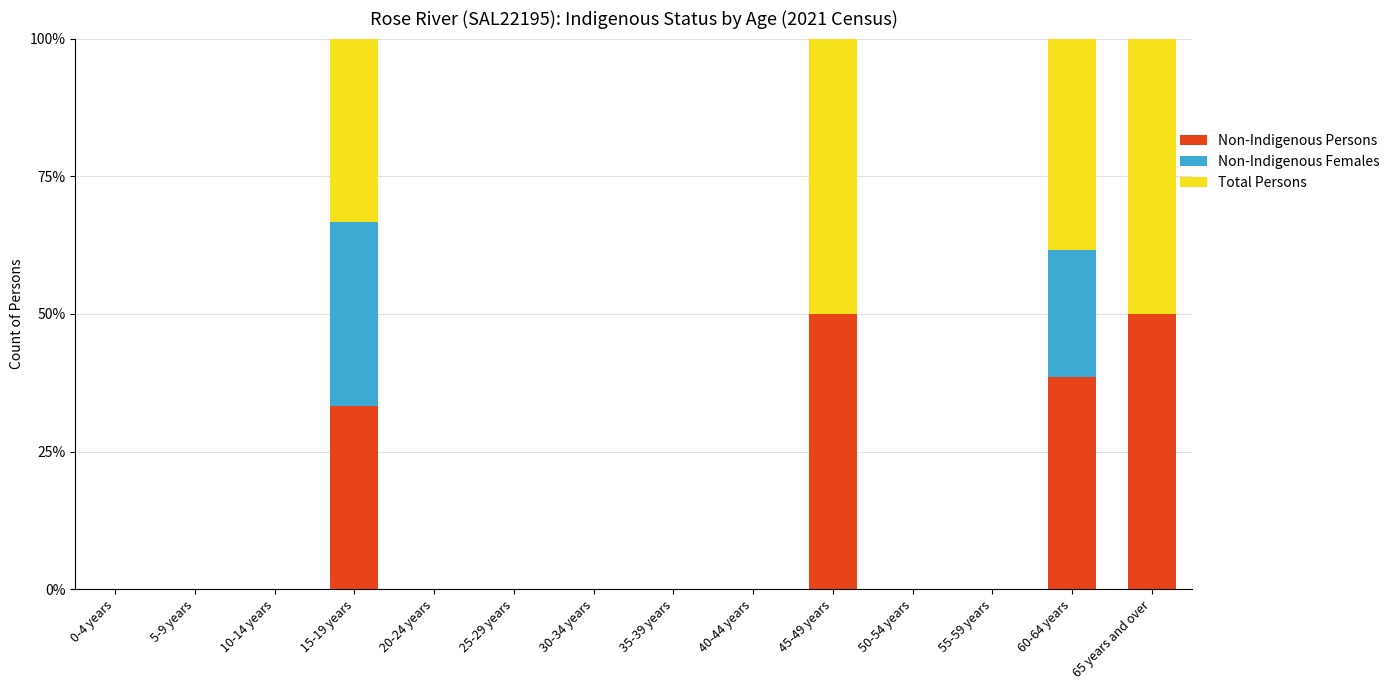

What are all the series names shown in the legend?

Non-Indigenous Persons, Non-Indigenous Females, Total Persons